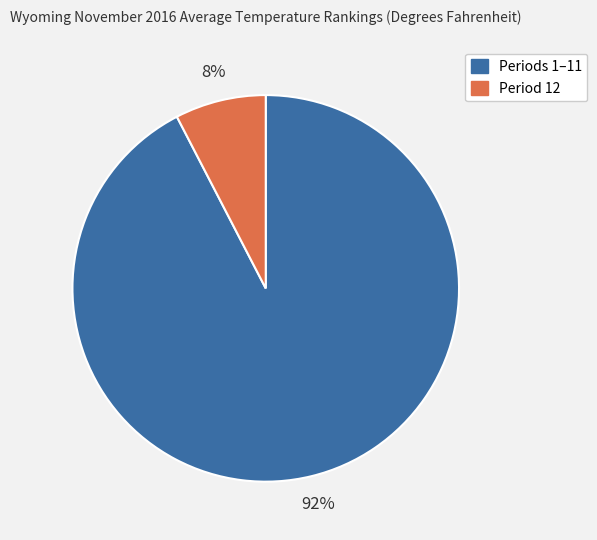

What is the smallest slice in the pie chart?

Period 12